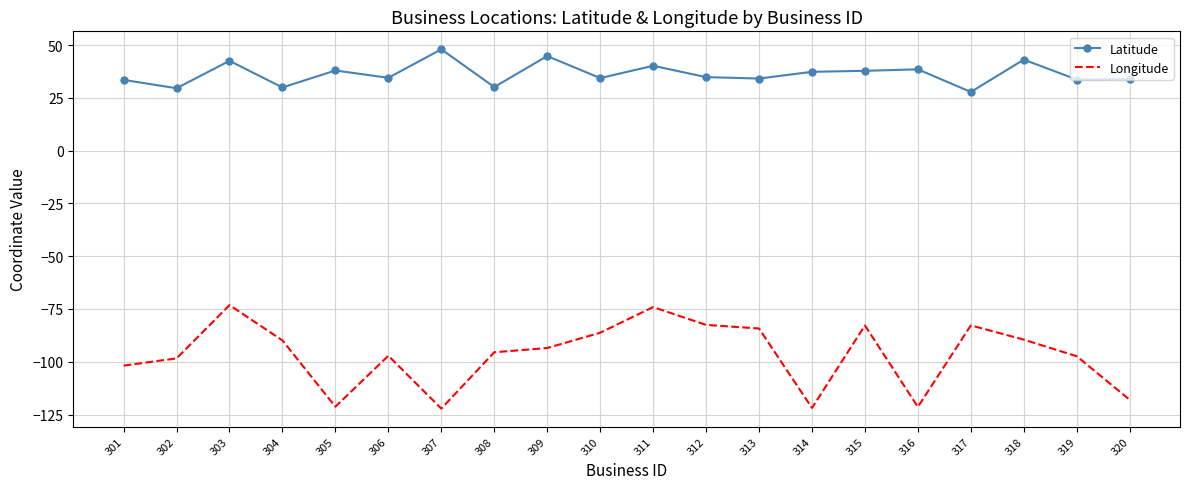

What is the highest value of the Longitude series?

-73.2